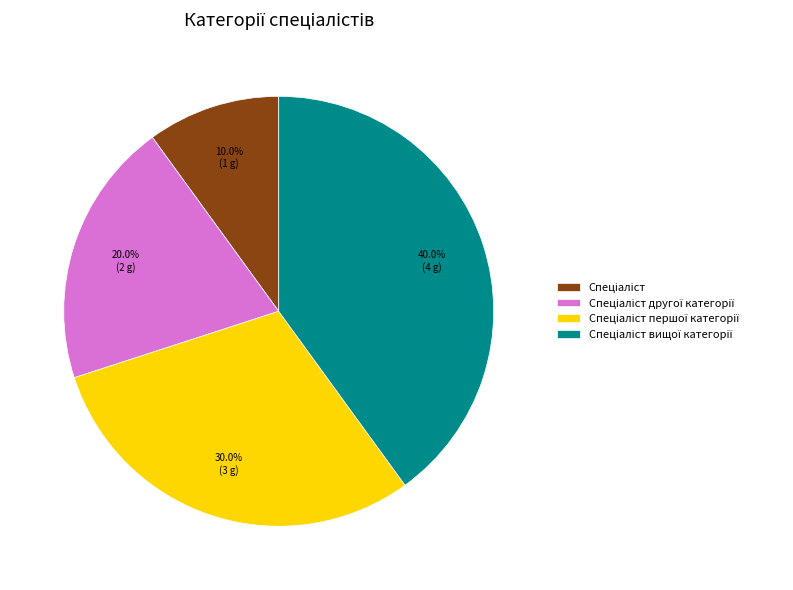

Is there a majority slice in this chart?

No